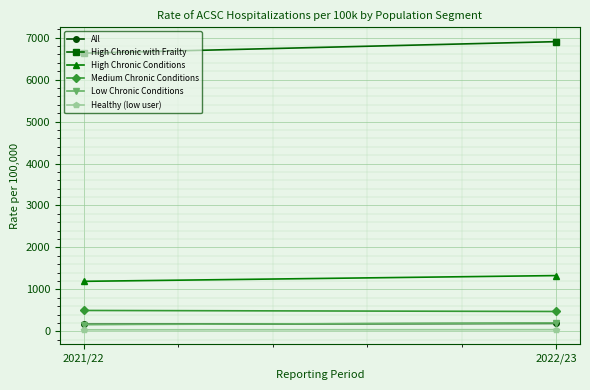

Reading left to right, transcribe all the data shown in this chart.

All: 171.4	191.4
High Chronic with Frailty: 6628.2	6902.3
High Chronic Conditions: 1193.8	1331.0
Medium Chronic Conditions: 500.2	475.8
Low Chronic Conditions: 163.9	203.3
Healthy (low user): 39.2	42.8